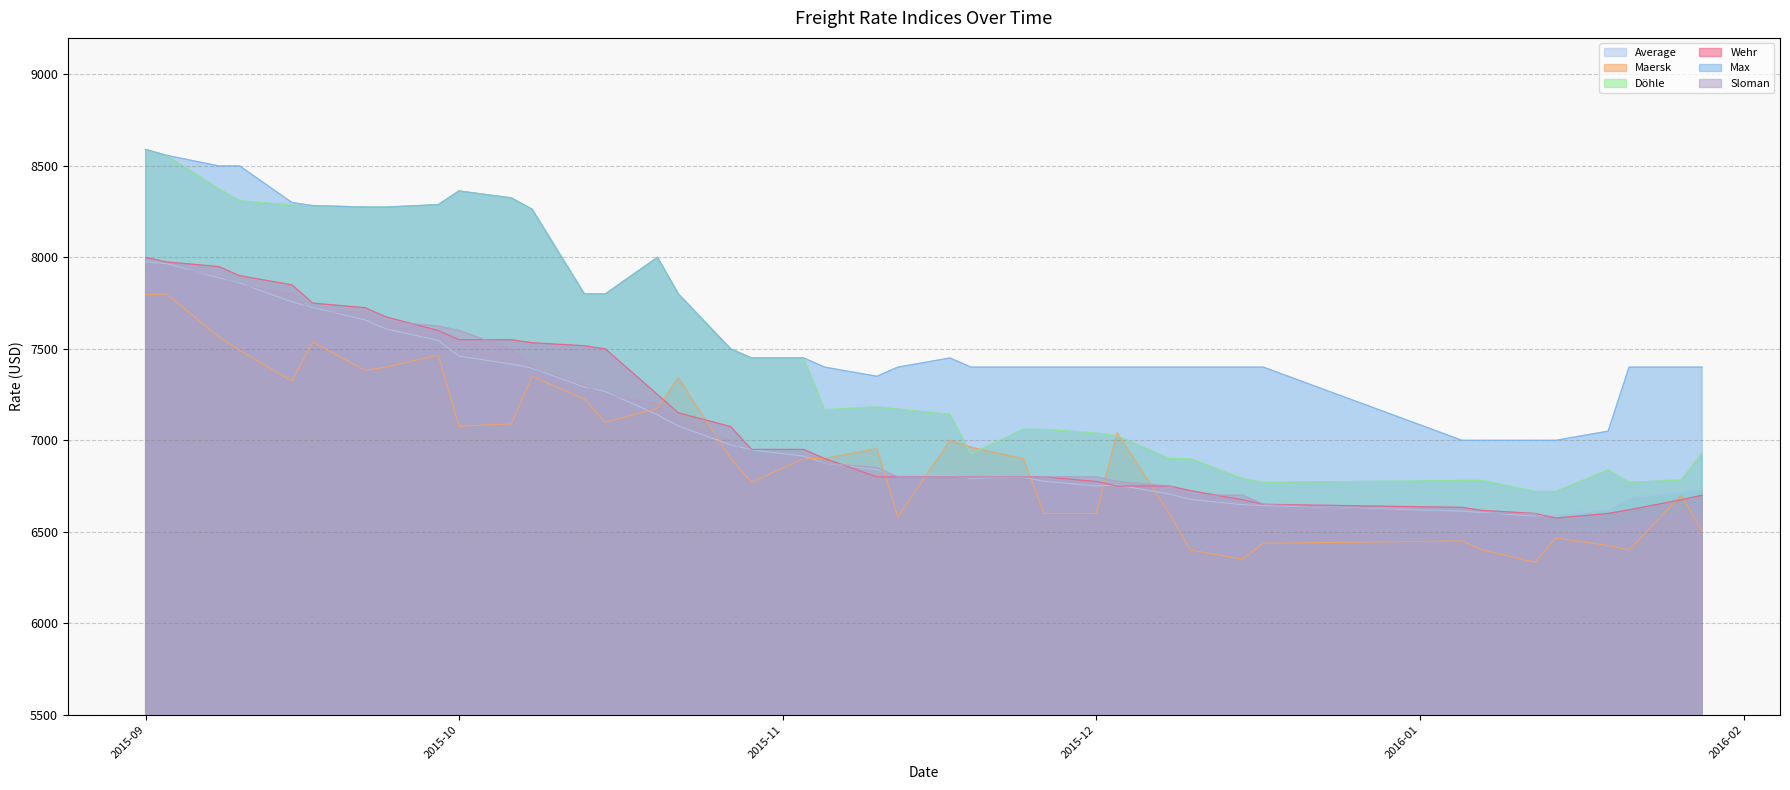

What is the difference between the maximum and minimum values in the Maersk series?

1467.0